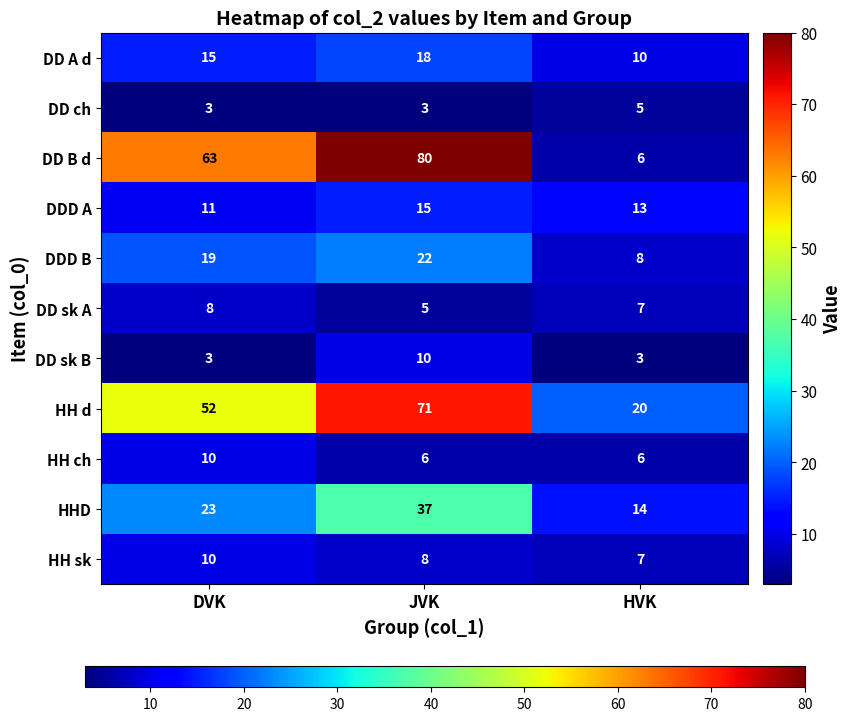

Which category has the highest value across all series?

JVK